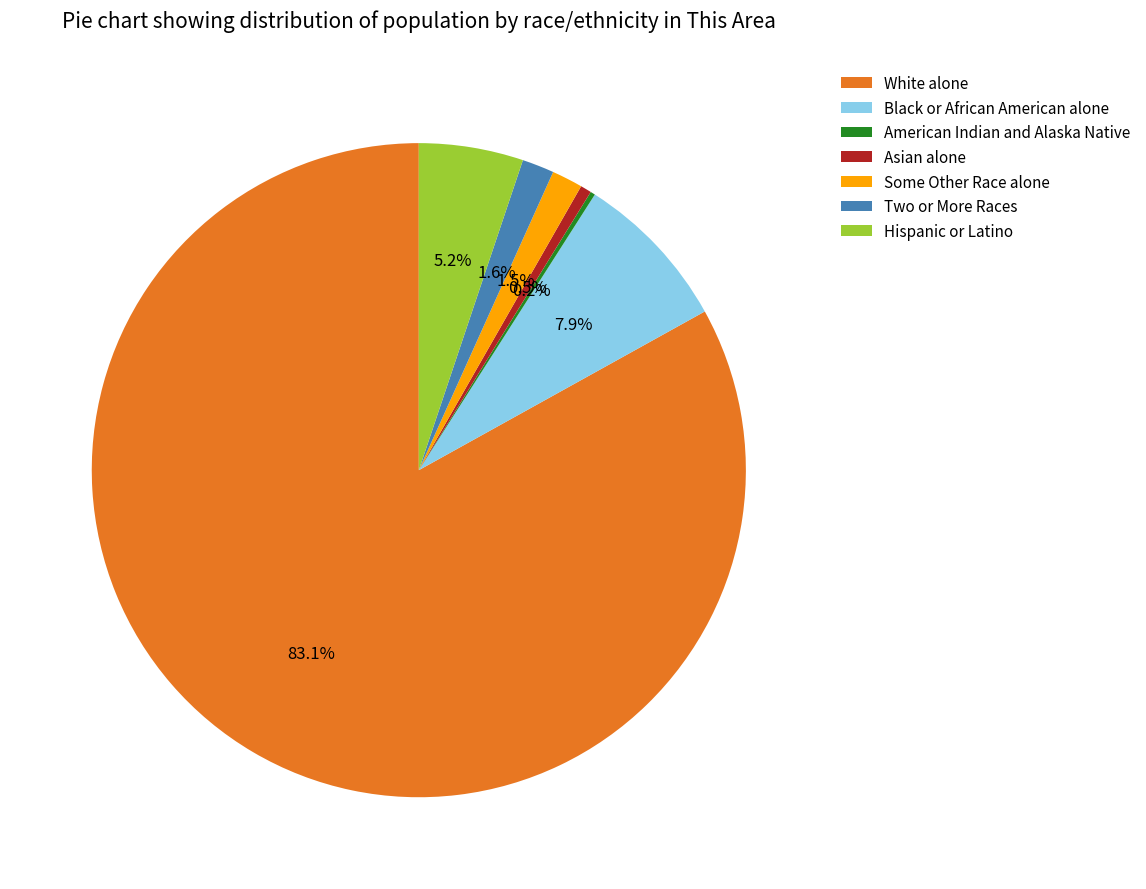

Which has a higher value, Some Other Race alone or Black or African American alone?

Black or African American alone